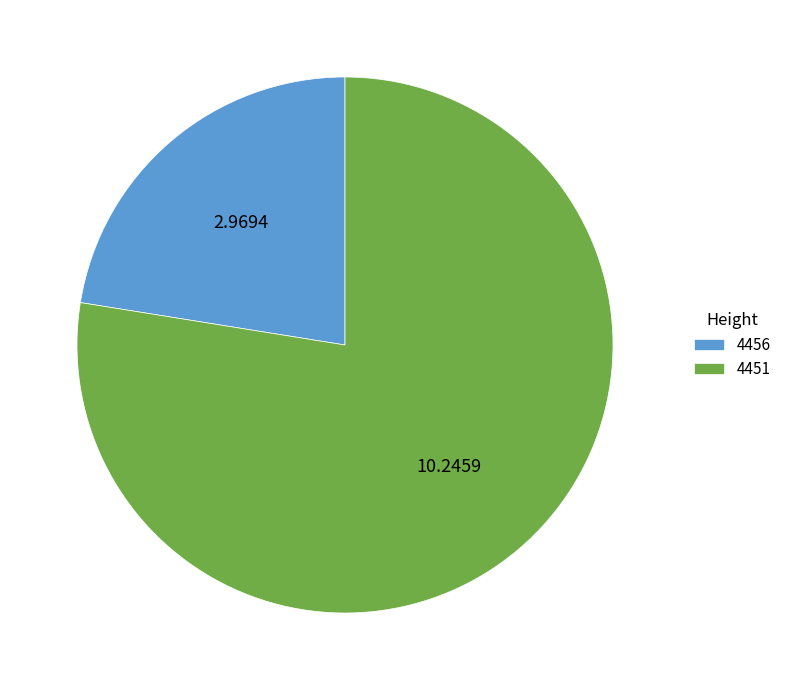

What is the ratio of the value at 4456 to the value at 4451?

0.3